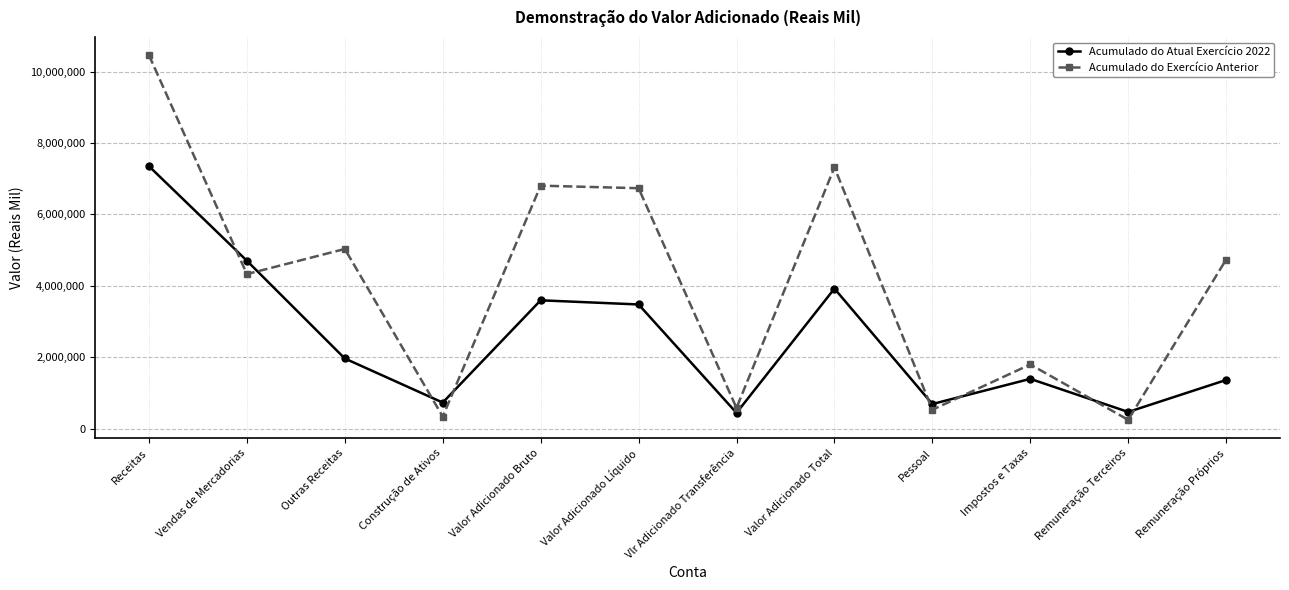

Where do Acumulado do Exercício Anterior and Acumulado do Atual Exercício 2022 first cross each other?

Receitas and Vendas de Mercadorias